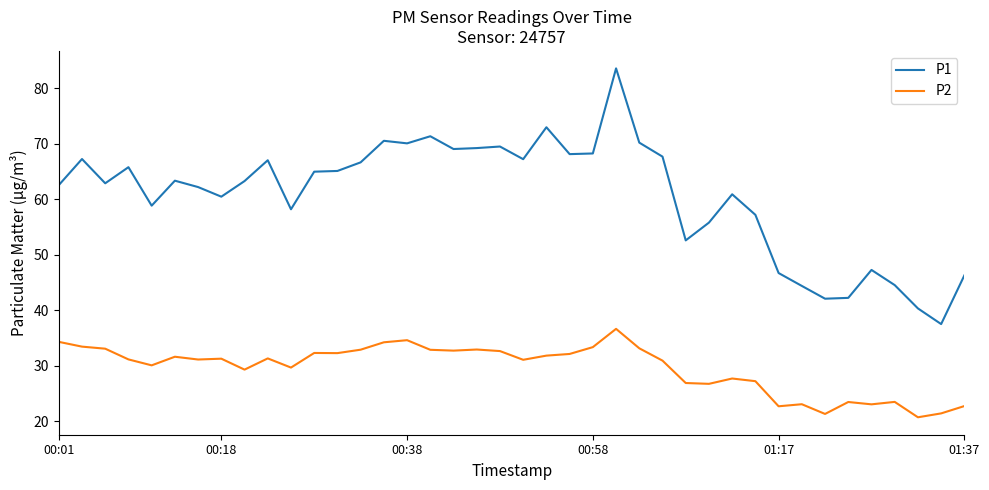

List the series in order of their overall mean, highest first.

P1, P2